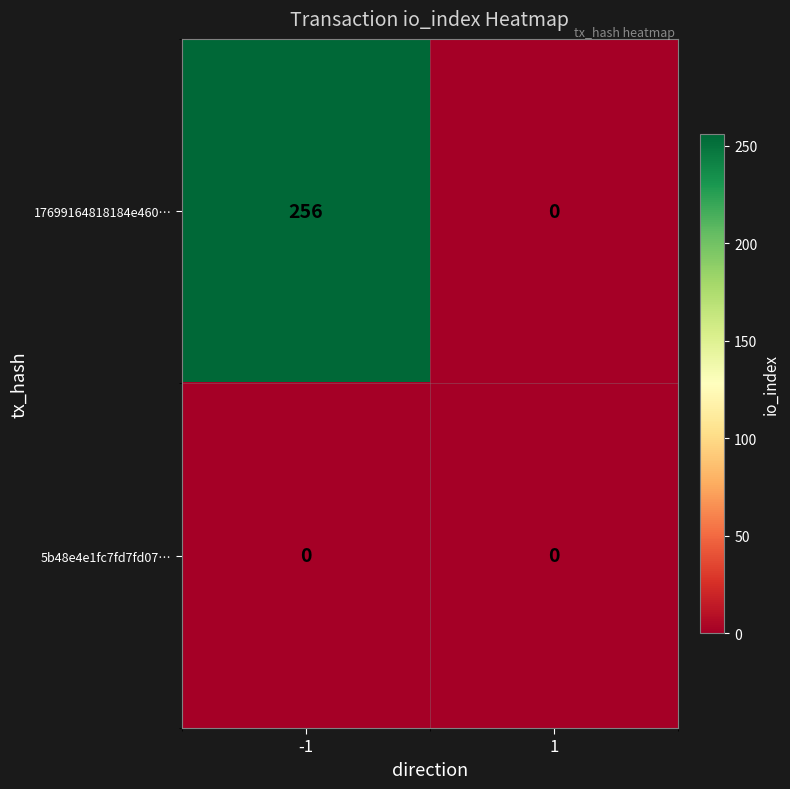

What is the maximum value for 17699164818184e460…?

256